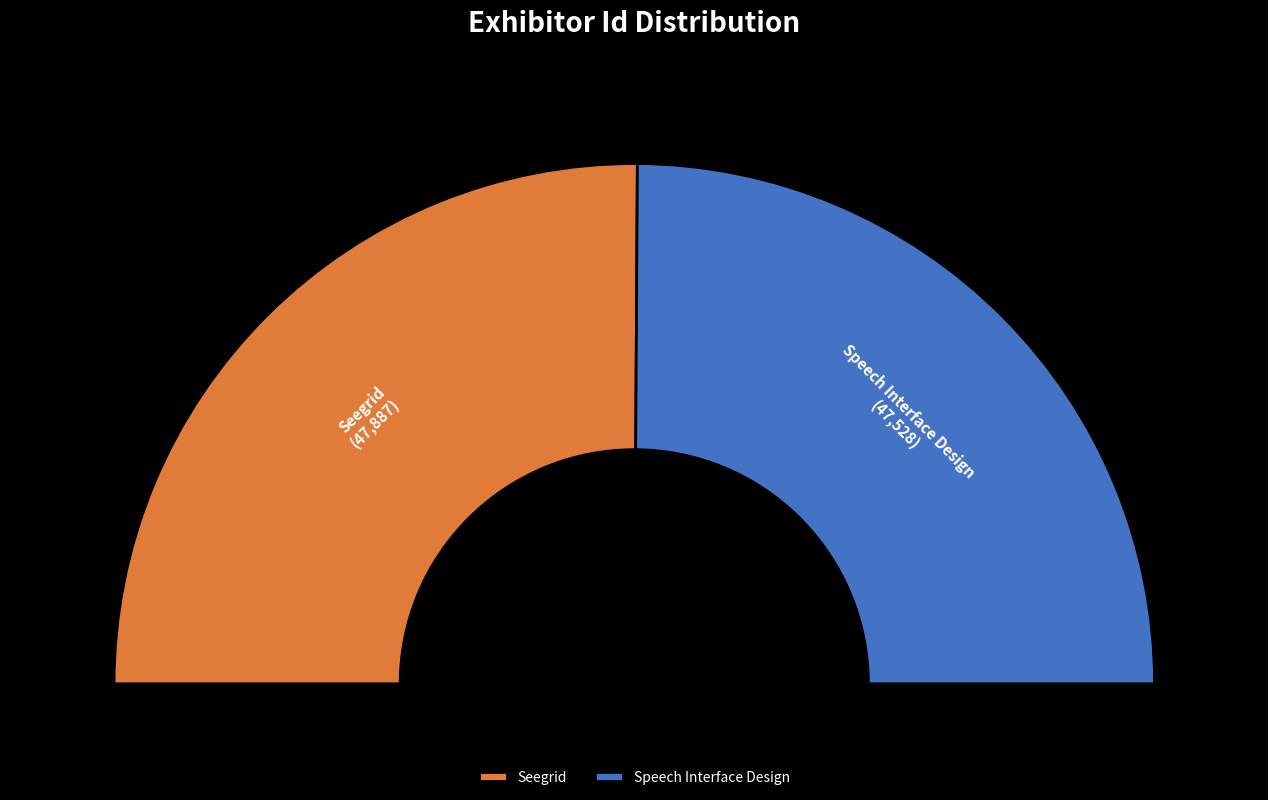

Between Seegrid and Speech Interface Design, which is larger?

Seegrid